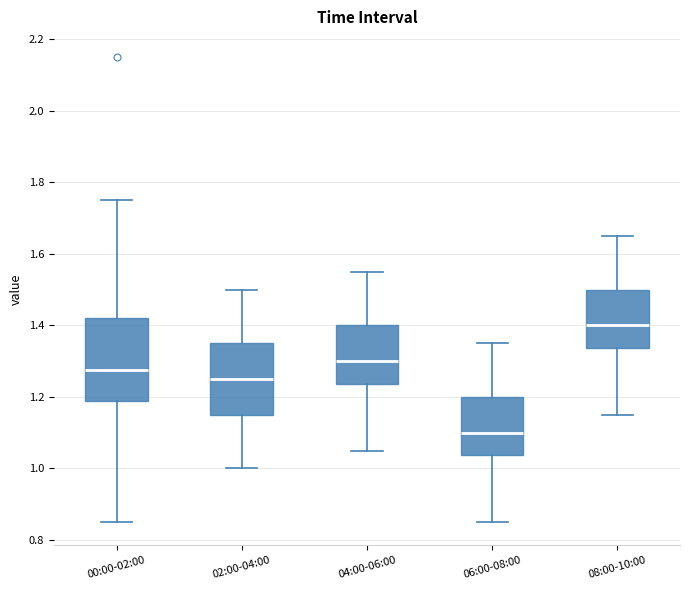

Which box's median line is the lowest?

06:00-08:00